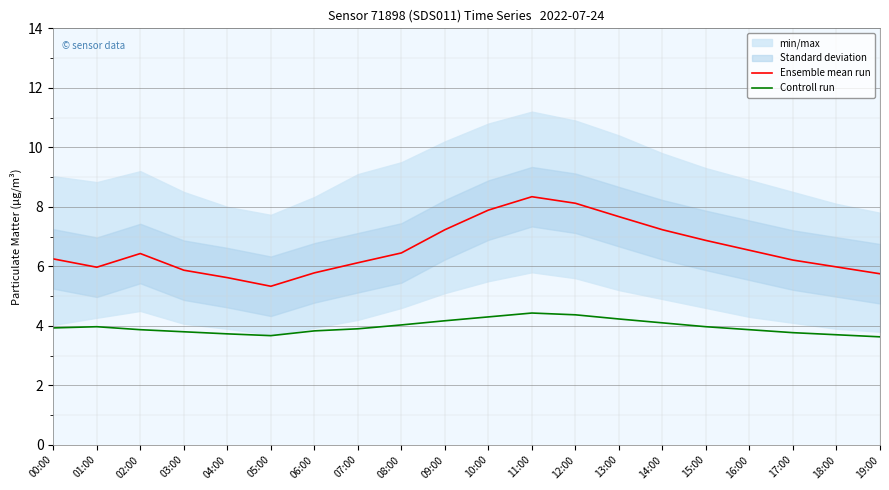

True or false: Controll run and Ensemble mean run intersect in this chart.

False